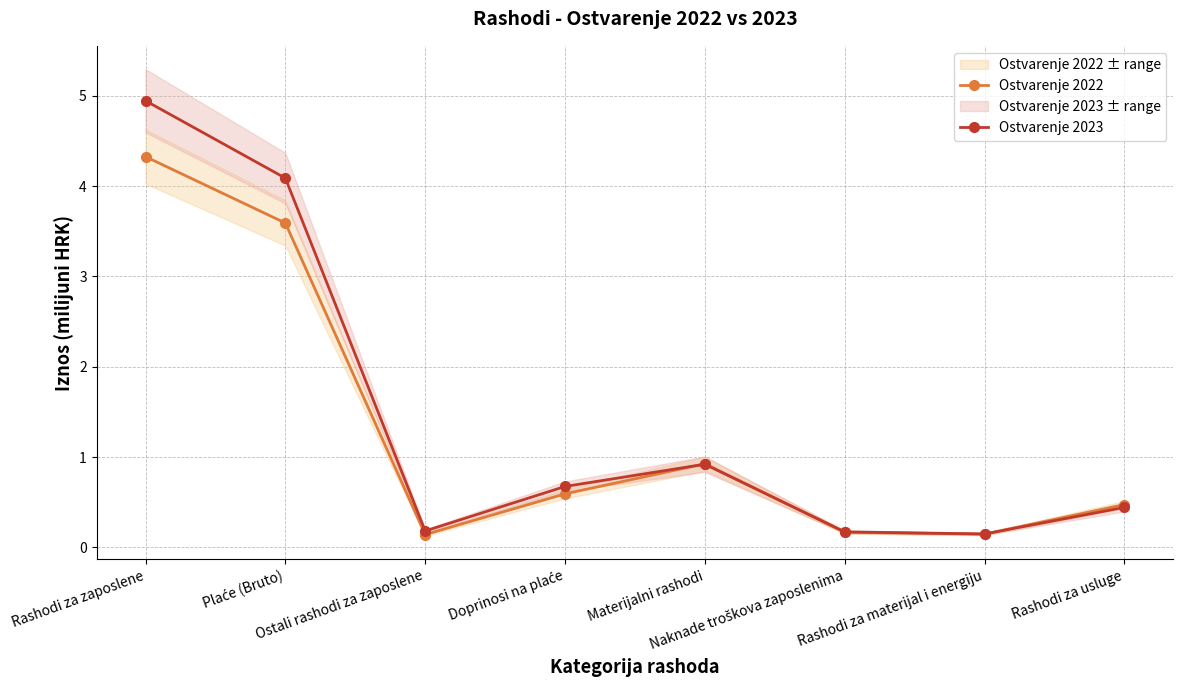

How many times do Ostvarenje 2023 and Ostvarenje 2022 cross each other?

3